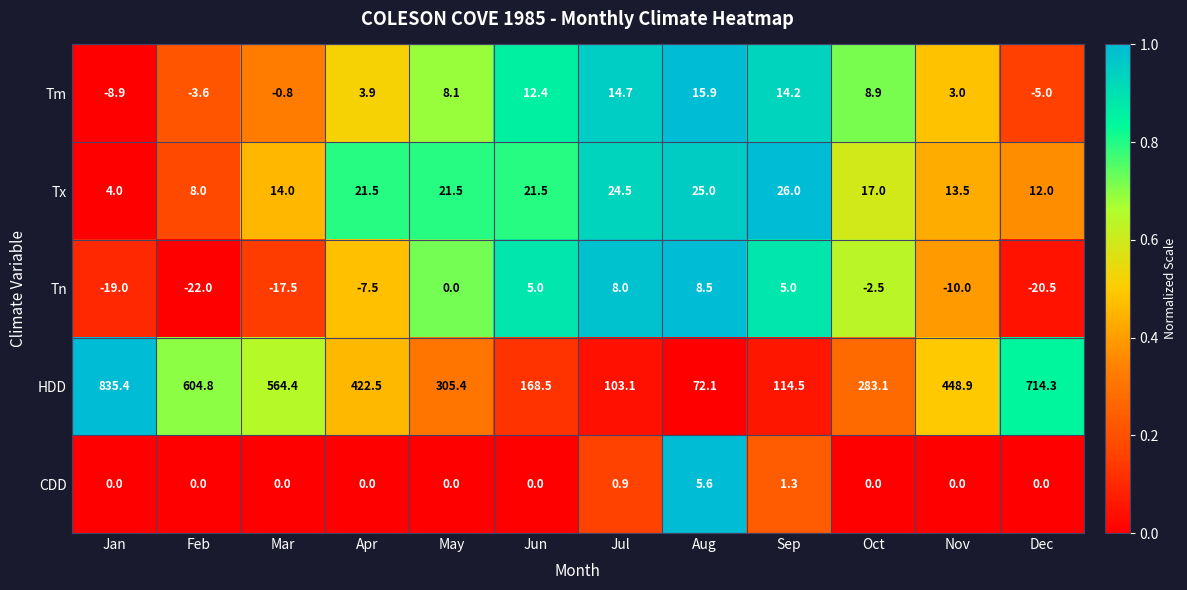

Between Feb and Jun, which series saw the biggest shift?

HDD